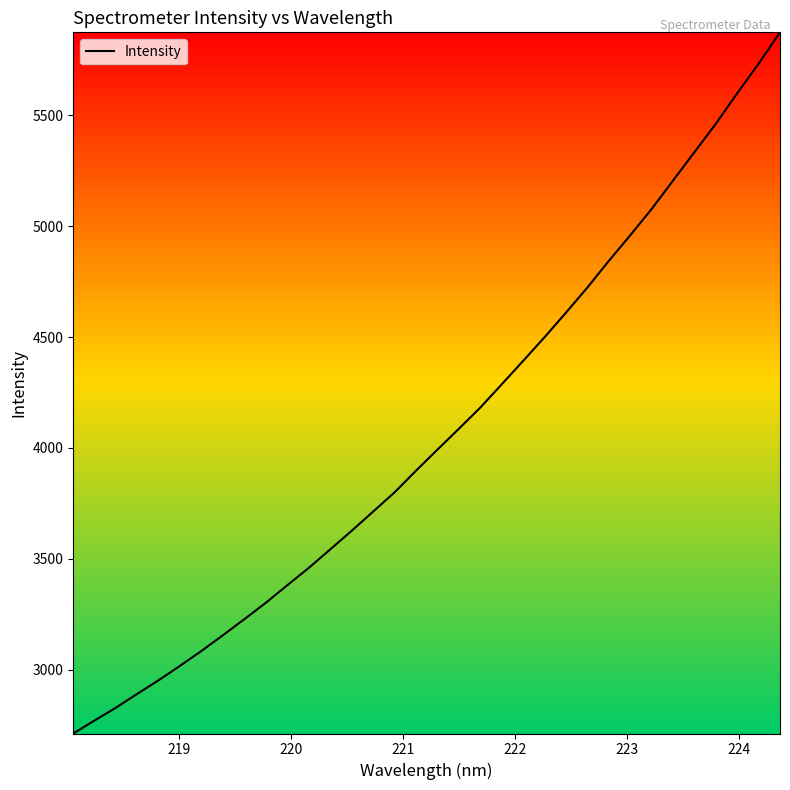

What is the greatest value displayed?

5874.2